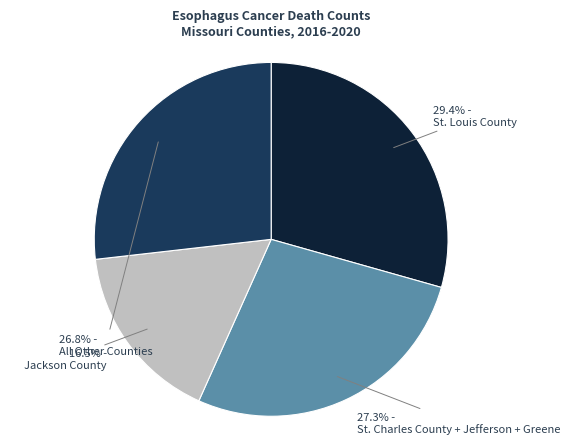

Combined, do All Other Counties and Jackson County account for over 50%?

No